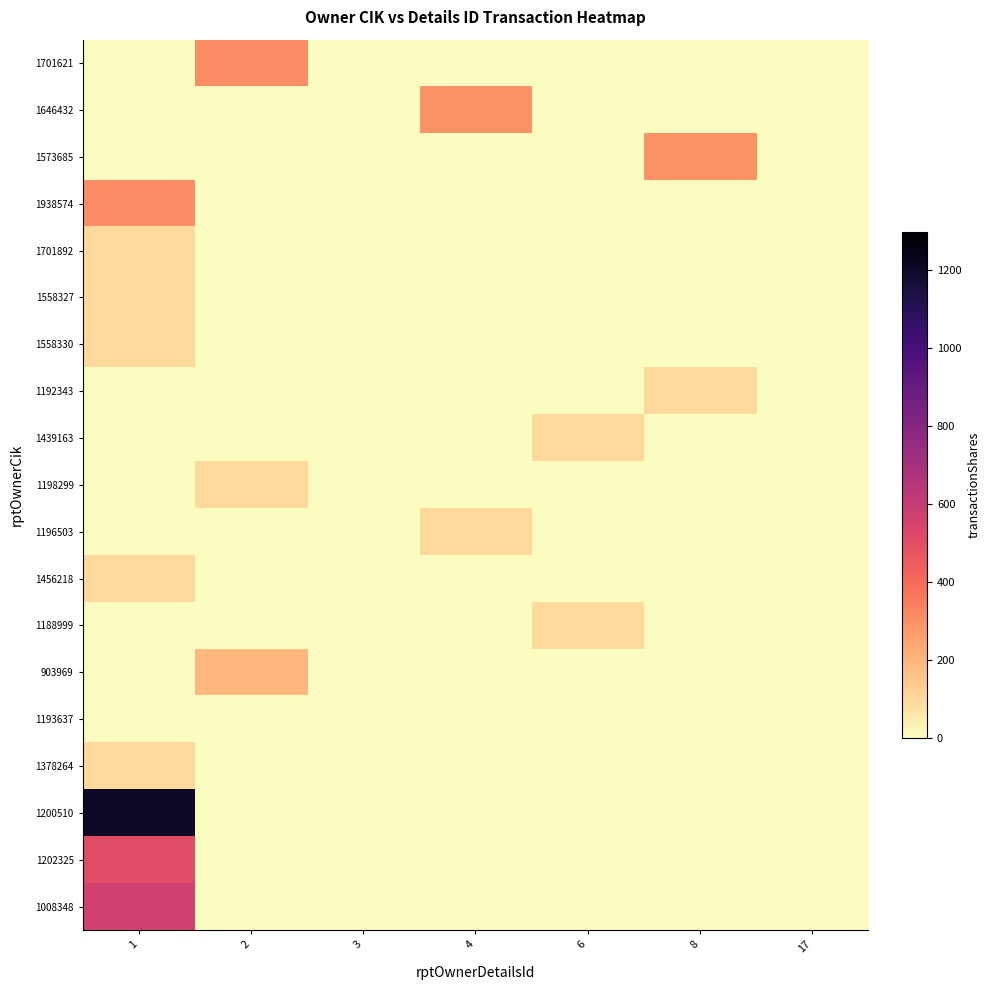

Reading right to left, extract all data points from this chart.

1701621: 17=0	8=0	6=0	4=0	3=0	2=313	1=0
1646432: 17=0	8=0	6=0	4=298	3=0	2=0	1=0
1573685: 17=0	8=299	6=0	4=0	3=0	2=0	1=0
1938574: 17=0	8=0	6=0	4=0	3=0	2=0	1=310
1701892: 17=0	8=0	6=0	4=0	3=0	2=0	1=100
1558327: 17=0	8=0	6=0	4=0	3=0	2=0	1=100
1558330: 17=0	8=0	6=0	4=0	3=0	2=0	1=100
1192343: 17=0	8=100	6=0	4=0	3=0	2=0	1=0
1439163: 17=0	8=0	6=100	4=0	3=0	2=0	1=0
1198299: 17=0	8=0	6=0	4=0	3=0	2=100	1=0
1196503: 17=0	8=0	6=0	4=100	3=0	2=0	1=0
1456218: 17=0	8=0	6=0	4=0	3=0	2=0	1=100
1188999: 17=0	8=0	6=100	4=0	3=0	2=0	1=0
903969: 17=0	8=0	6=0	4=0	3=0	2=196	1=0
1193637: 17=0	8=1	6=0	4=0	3=0	2=0	1=0
1378264: 17=0	8=0	6=0	4=0	3=0	2=0	1=100
1200510: 17=0	8=0	6=0	4=0	3=0	2=0	1=1200
1202325: 17=0	8=0	6=0	4=0	3=0	2=0	1=510
1008348: 17=0	8=0	6=0	4=0	3=0	2=0	1=564